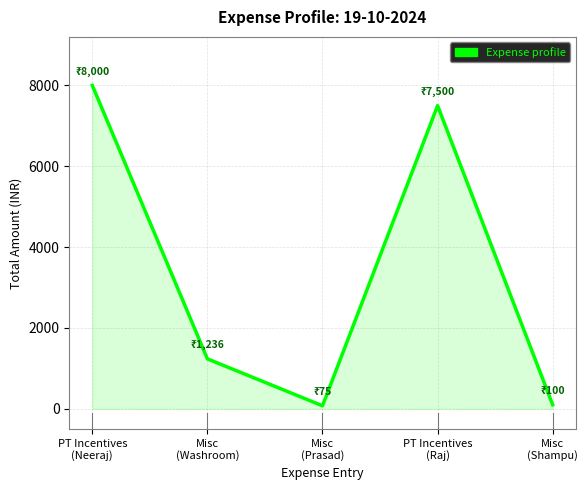

Count the number of data series in this chart.

1